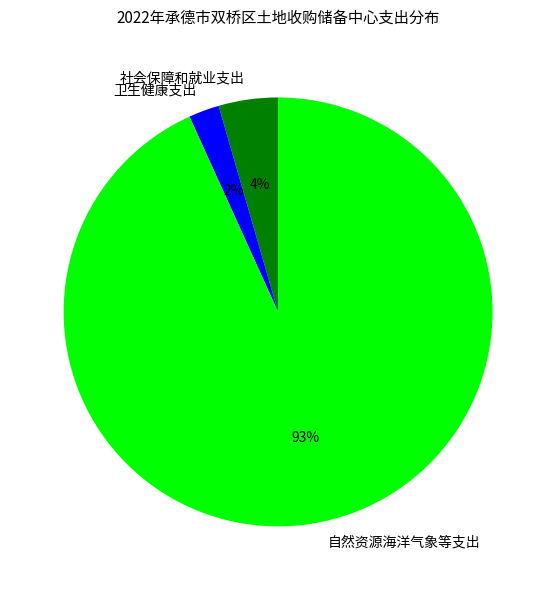

Which slice represents more than half of the pie?

自然资源海洋气象等支出